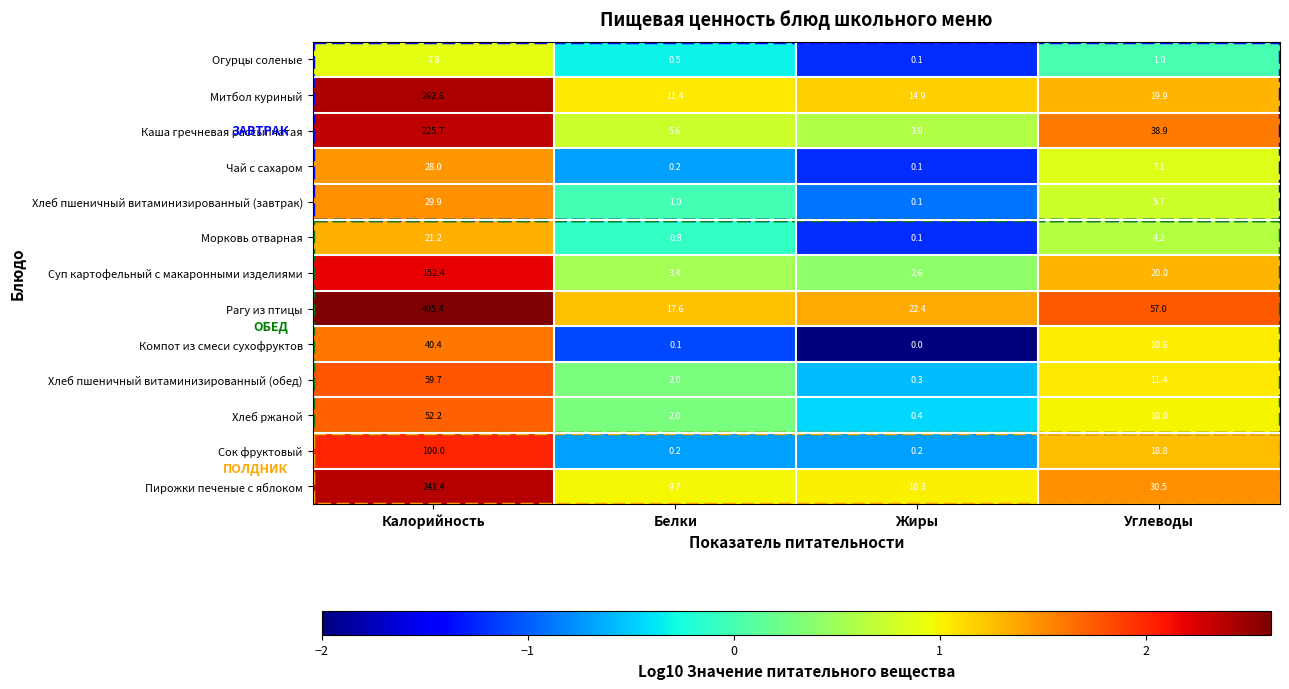

What is the difference between the maximum and minimum values in the Огурцы соленые series?

7.7